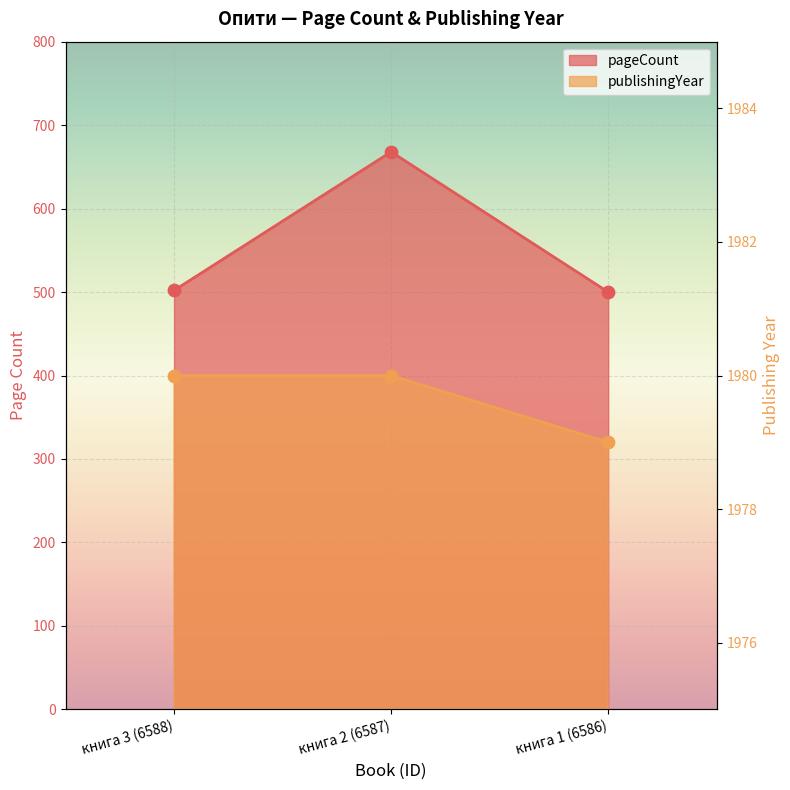

Which series reaches the maximum Y coordinate?

publishingYear